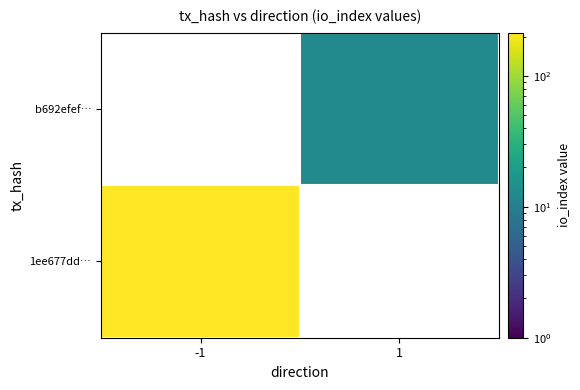

List the labels in order of b692efef… value, smallest first.

-1, 1